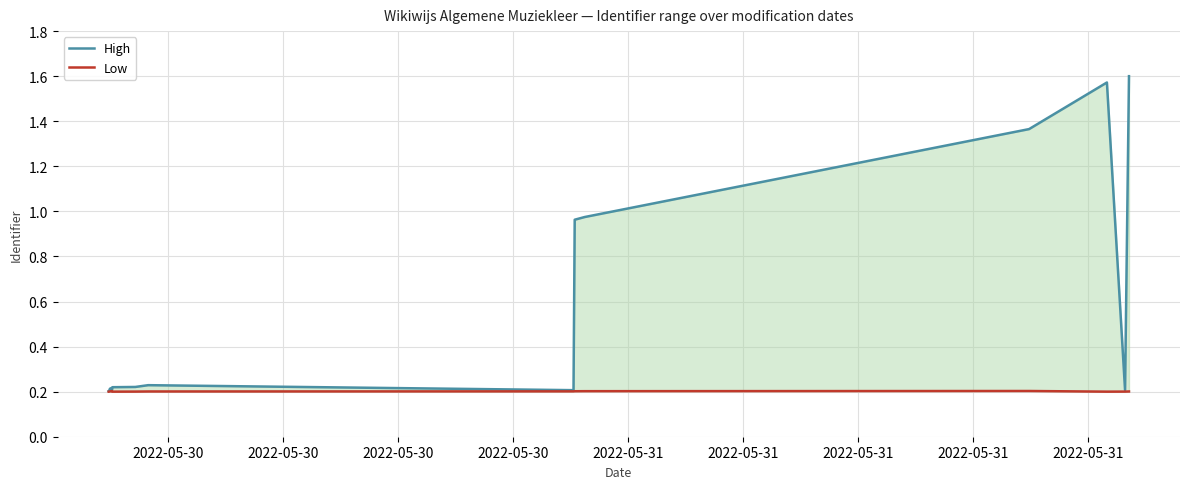

True or false: Low and High cross at least once.

False